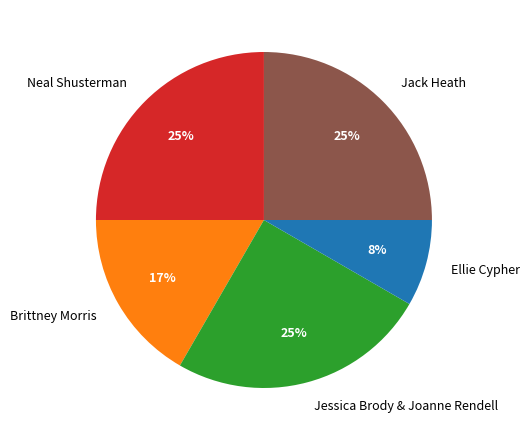

What is the smallest slice in the pie chart?

Ellie Cypher